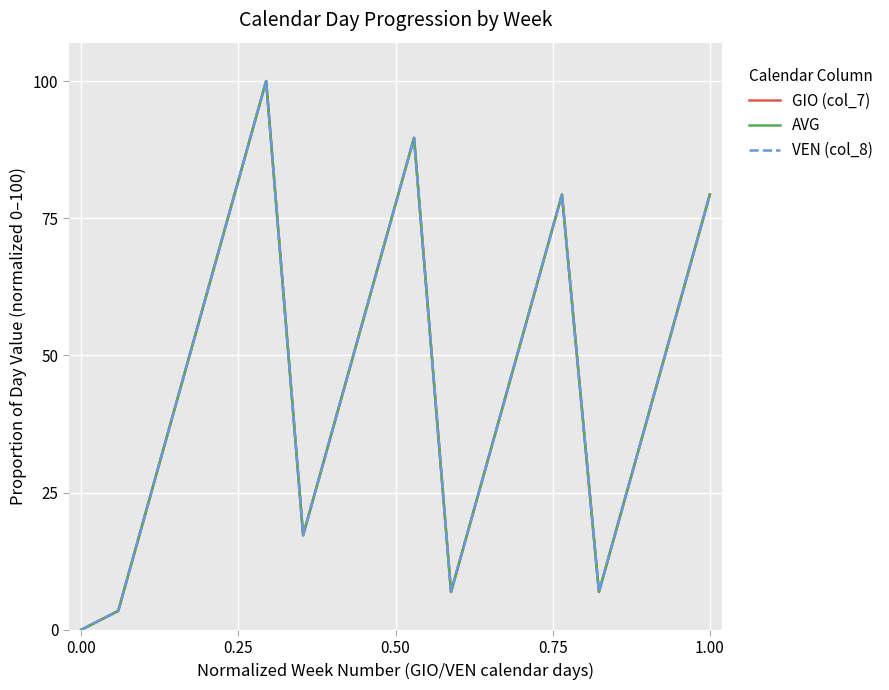

Is this an area chart (filled region under the line)?

No